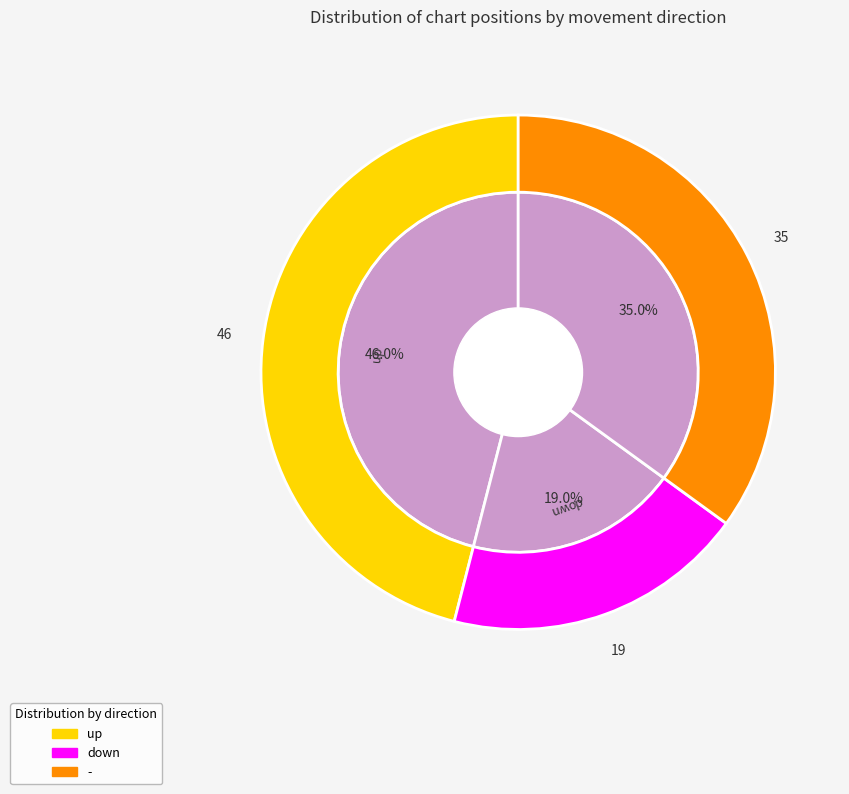

What is the change in value from up to down?

-27